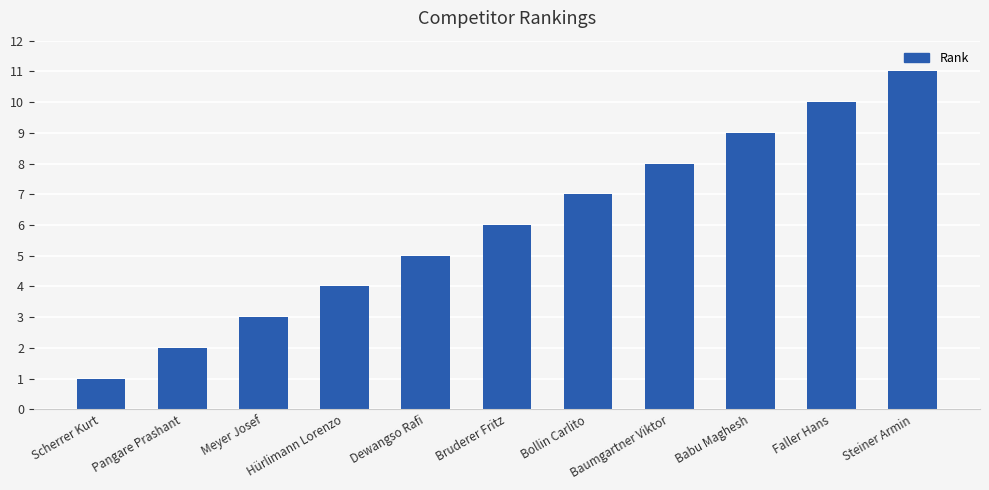

What is the difference between the maximum and second lowest values?

9